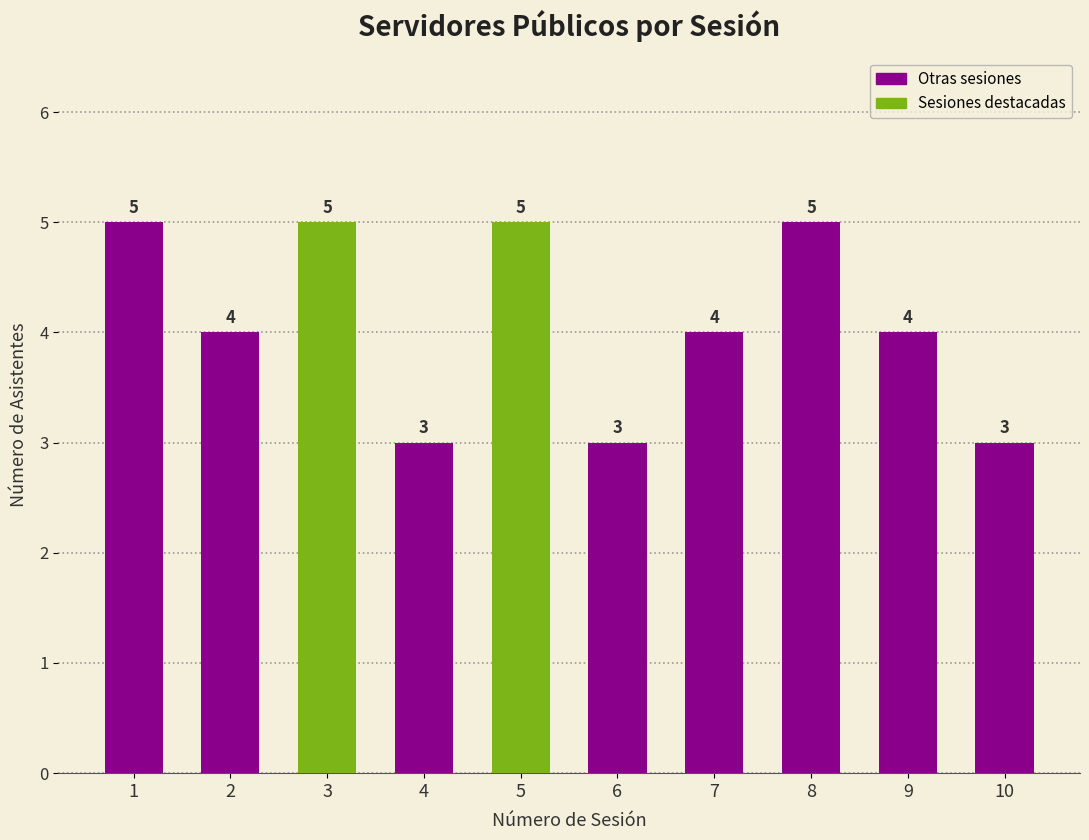

How many series are shown in this chart?

1